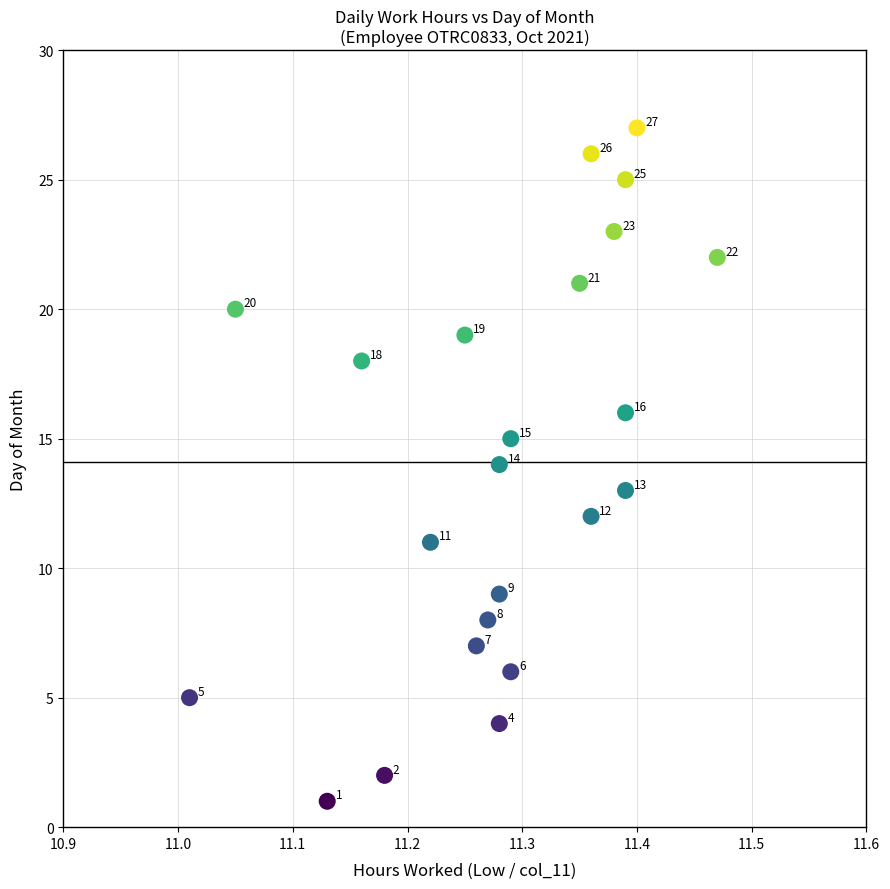

What is the range of Y values (max minus min)?

26